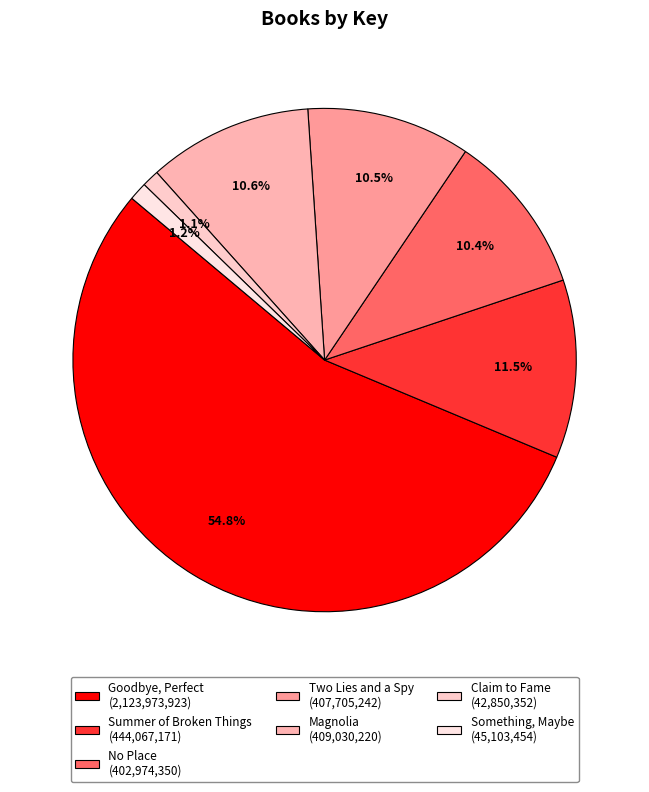

What is the majority slice?

Goodbye, Perfect